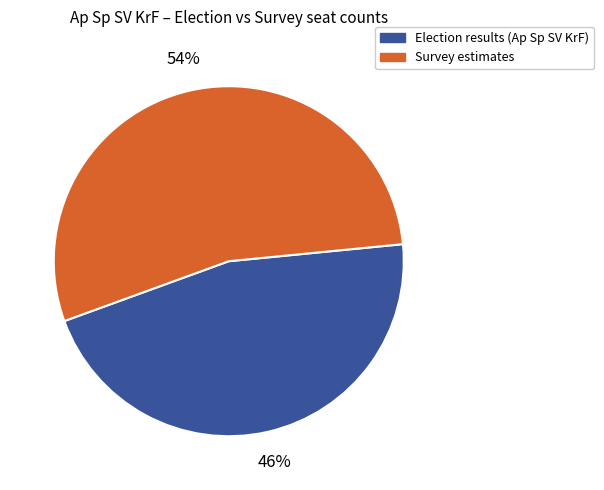

Count the number of slices in the pie.

2